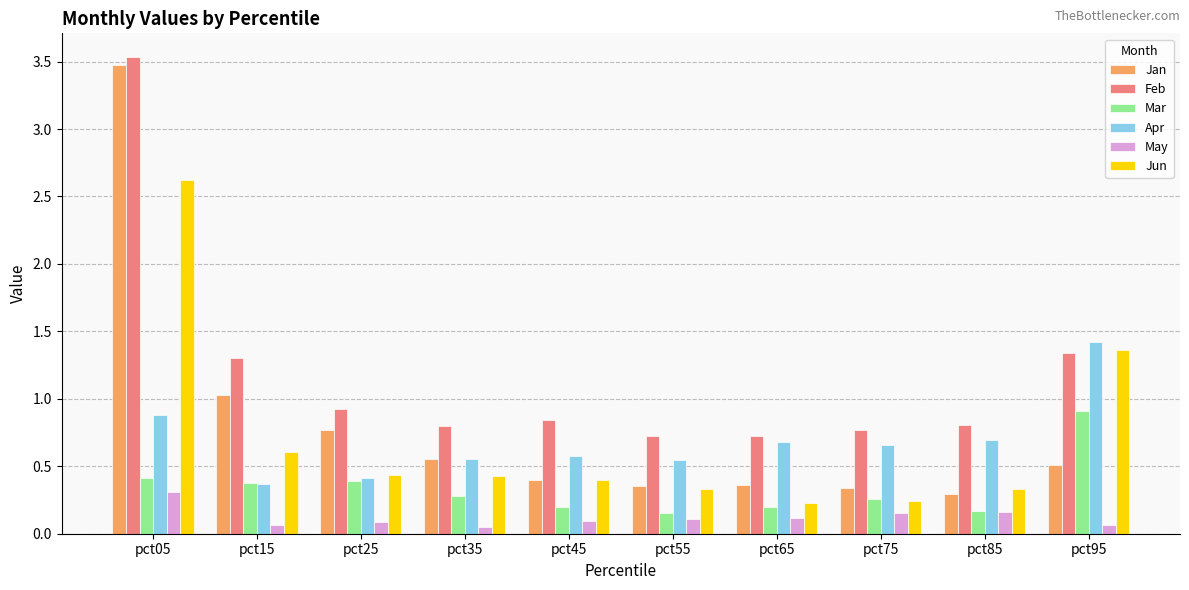

What is the value of the Feb bar at the 3rd from the left?

0.9